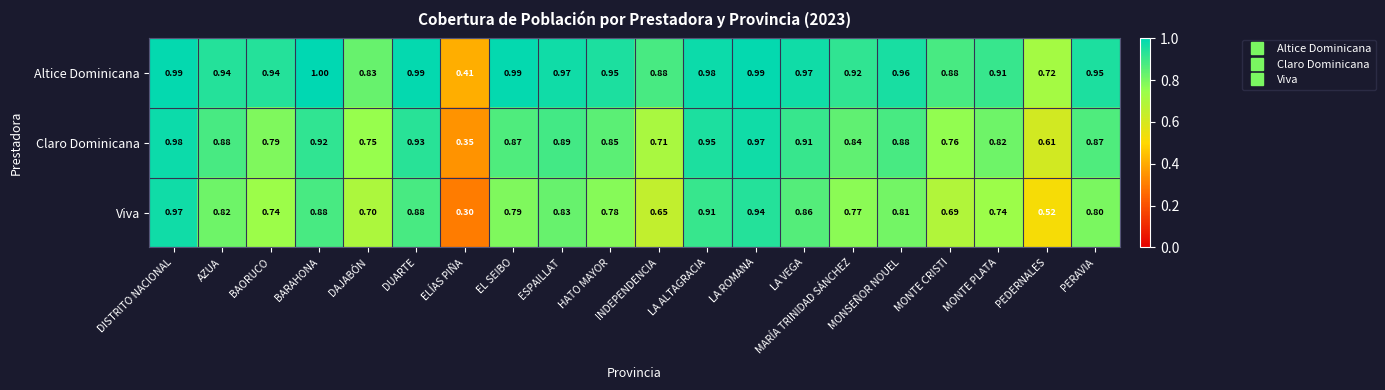

Between DISTRITO NACIONAL and BAORUCO, which series saw the biggest shift?

Viva